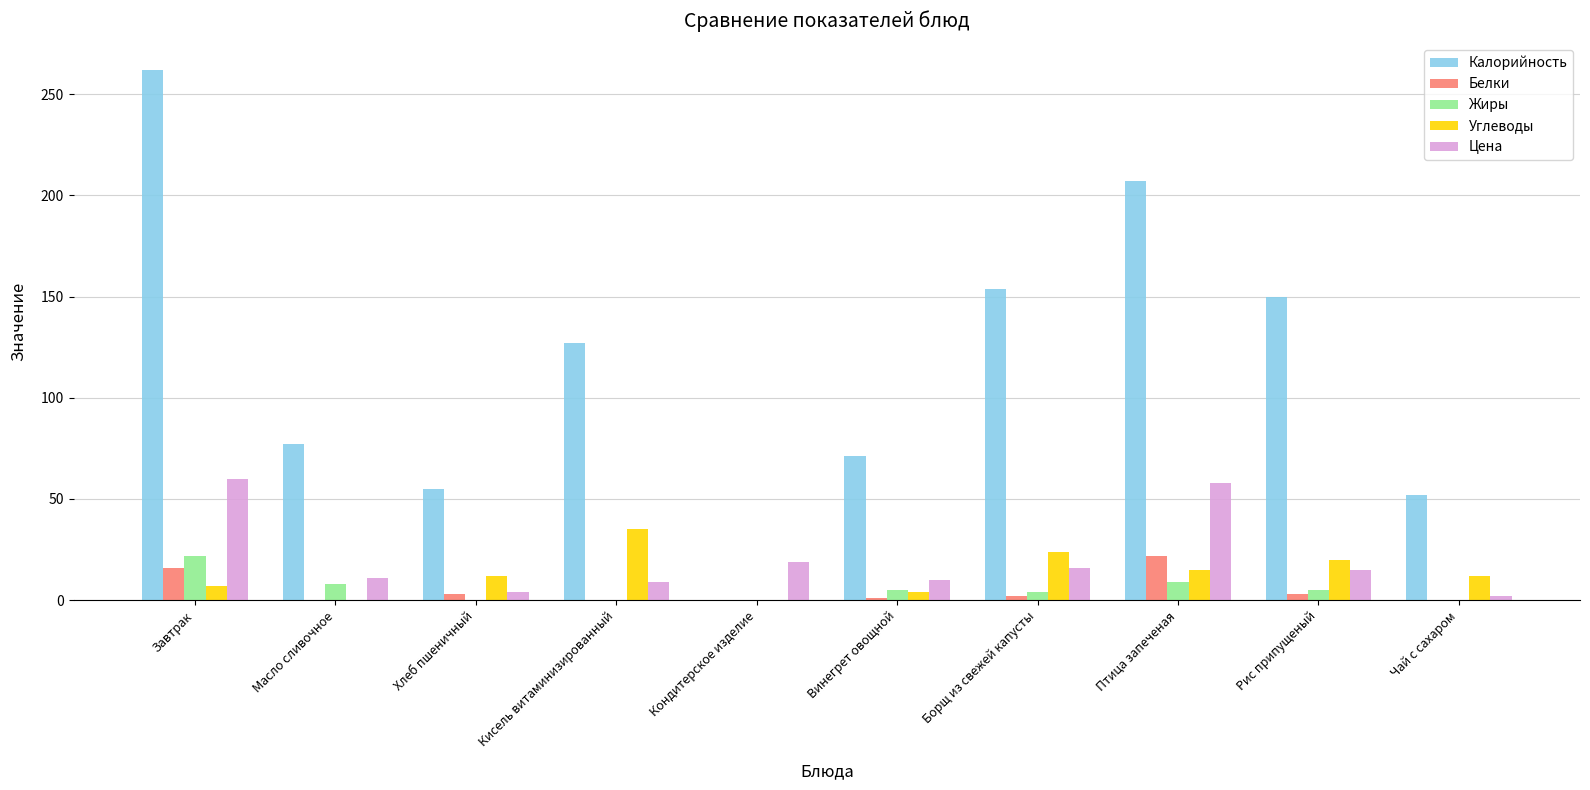

Count the number of categories in the chart.

10